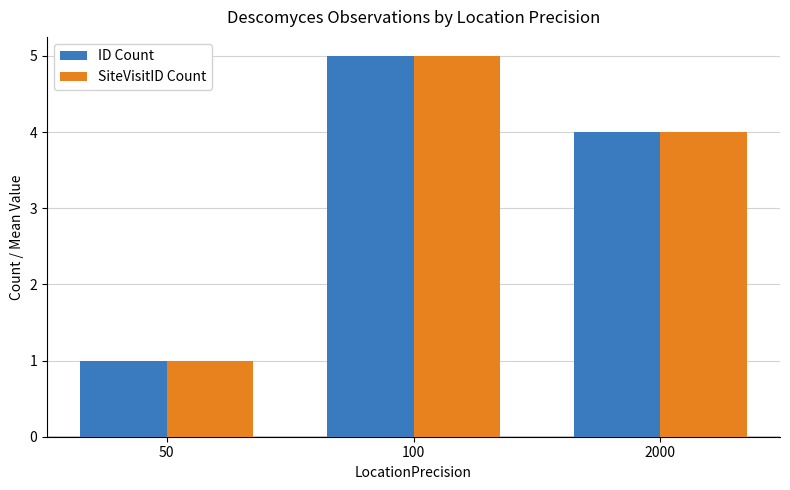

Reading left to right, extract all data points from this chart.

ID Count: 50=1	100=5	2000=4
SiteVisitID Count: 50=1	100=5	2000=4